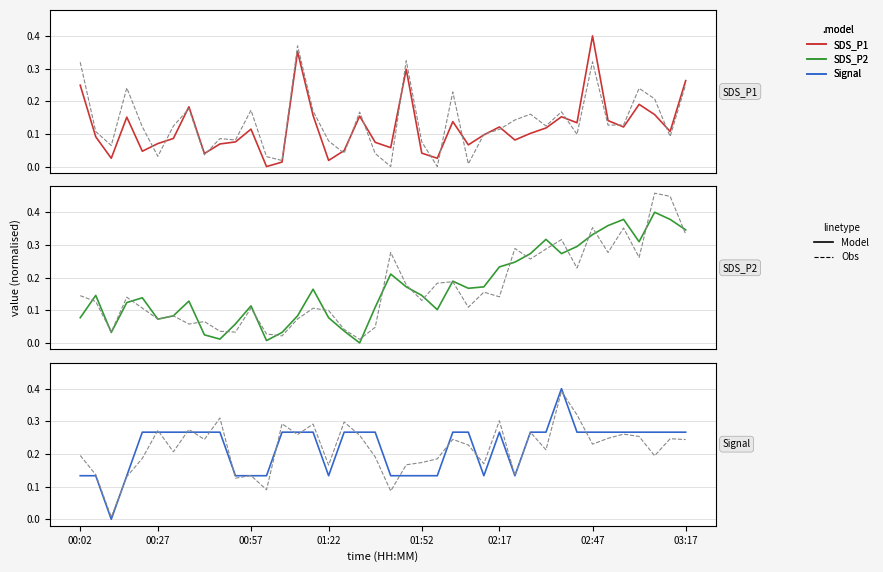

Which series ends up on top after the final intersection of Signal and SDS_P2?

SDS_P2